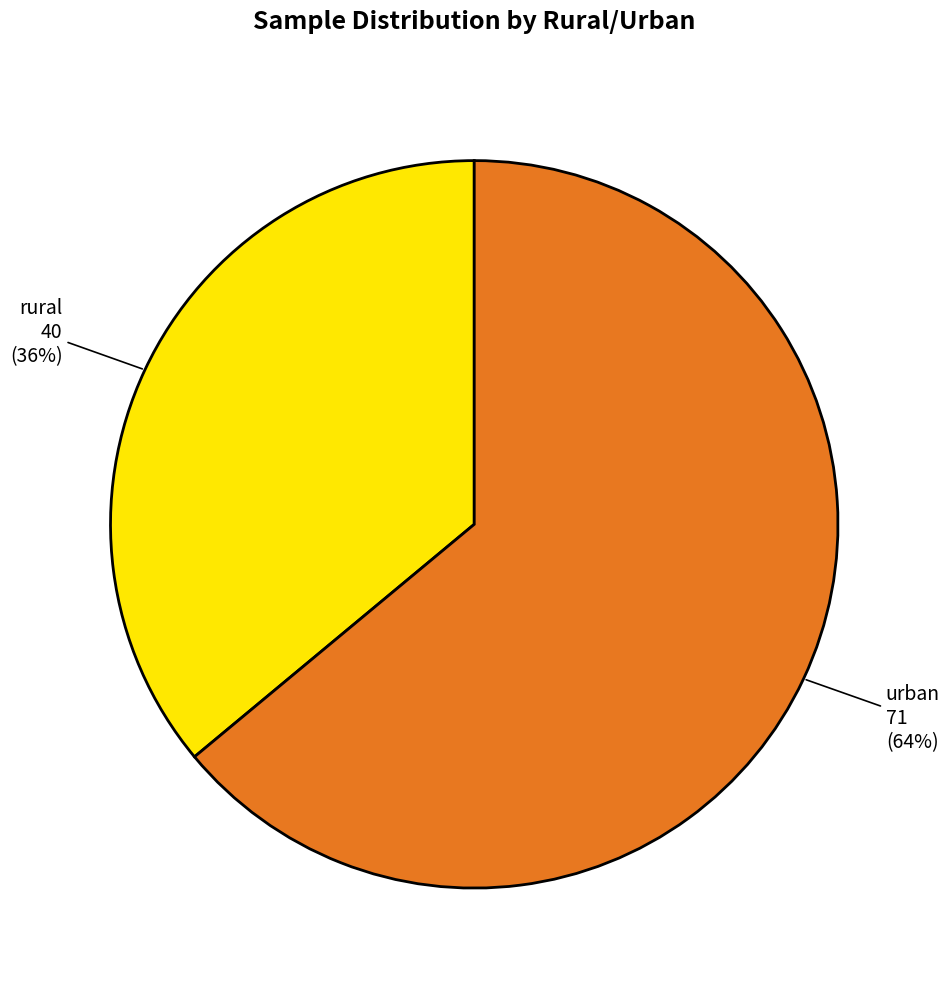

To the nearest percent, what is the difference between the rural and urban slice percentages?

28%